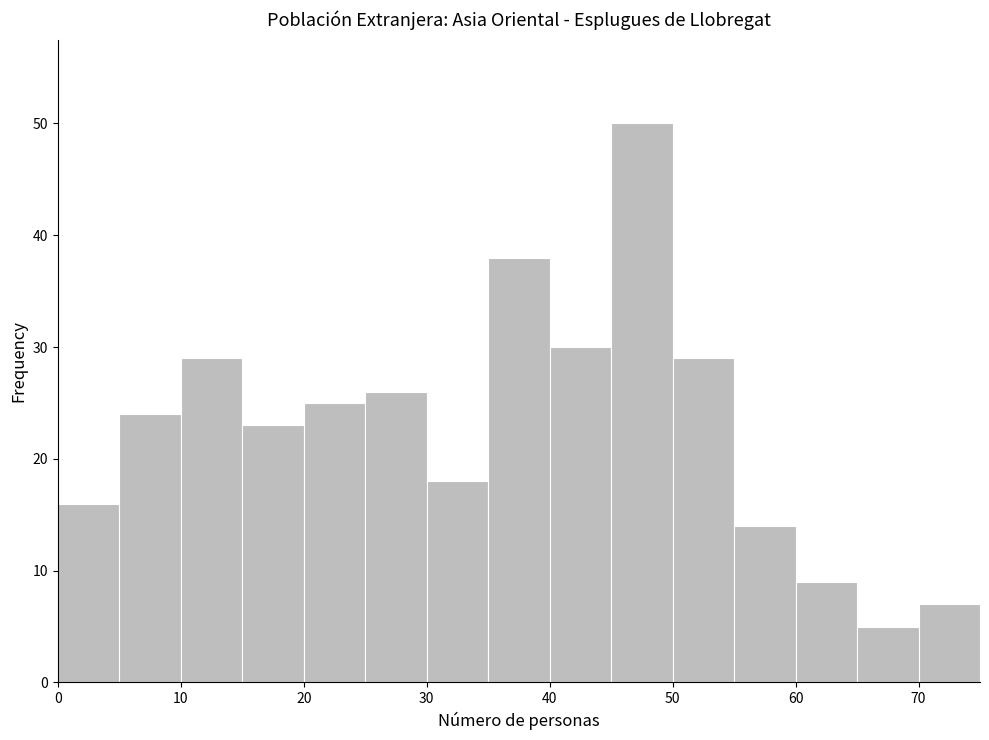

Reading left to right, list every bar in this chart as the range it spans on the x-axis followed by its height. The values are not printed on the chart, so give them approximately, as read against the axis.

0 to 5: 16
5 to 10: 24
10 to 15: 29
15 to 20: 23
20 to 25: 25
25 to 30: 26
30 to 35: 18
35 to 40: 38
40 to 45: 30
45 to 50: 50
50 to 55: 29
55 to 60: 14
60 to 65: 9
65 to 70: 5
70 to 75: 7